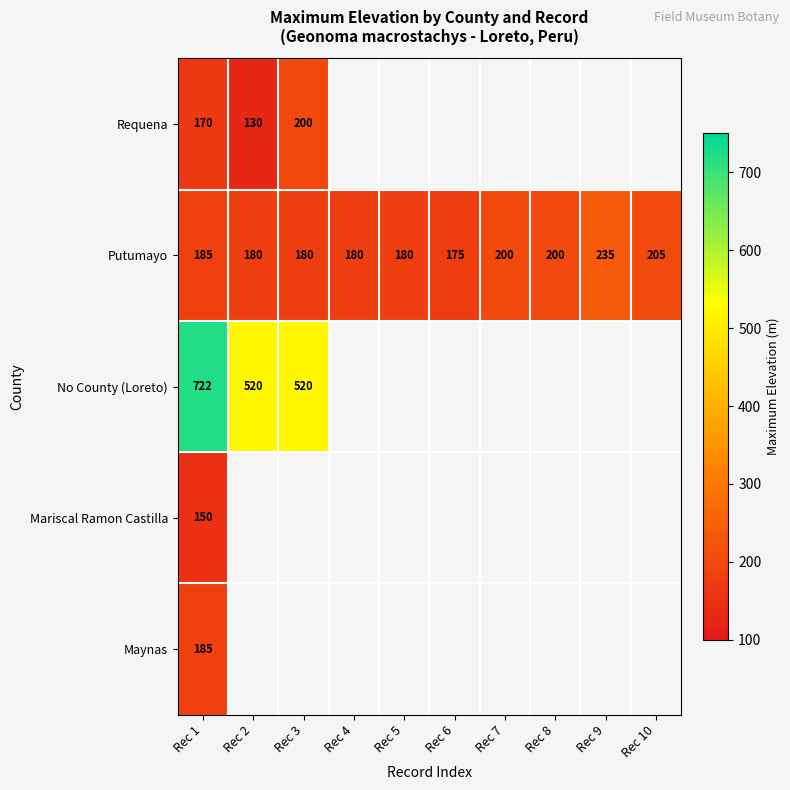

What is the minimum value shown in the chart?

130.0